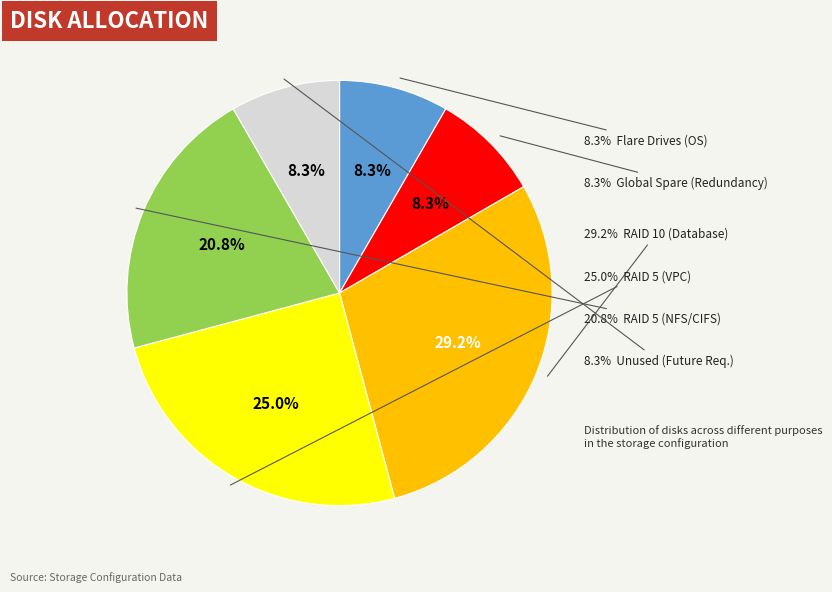

Rank the categories by value from lowest to highest.

Flare Drives, Global Spare, Unused, RAID 5 (NFS/CIFS), RAID 5 (VPC), RAID 10